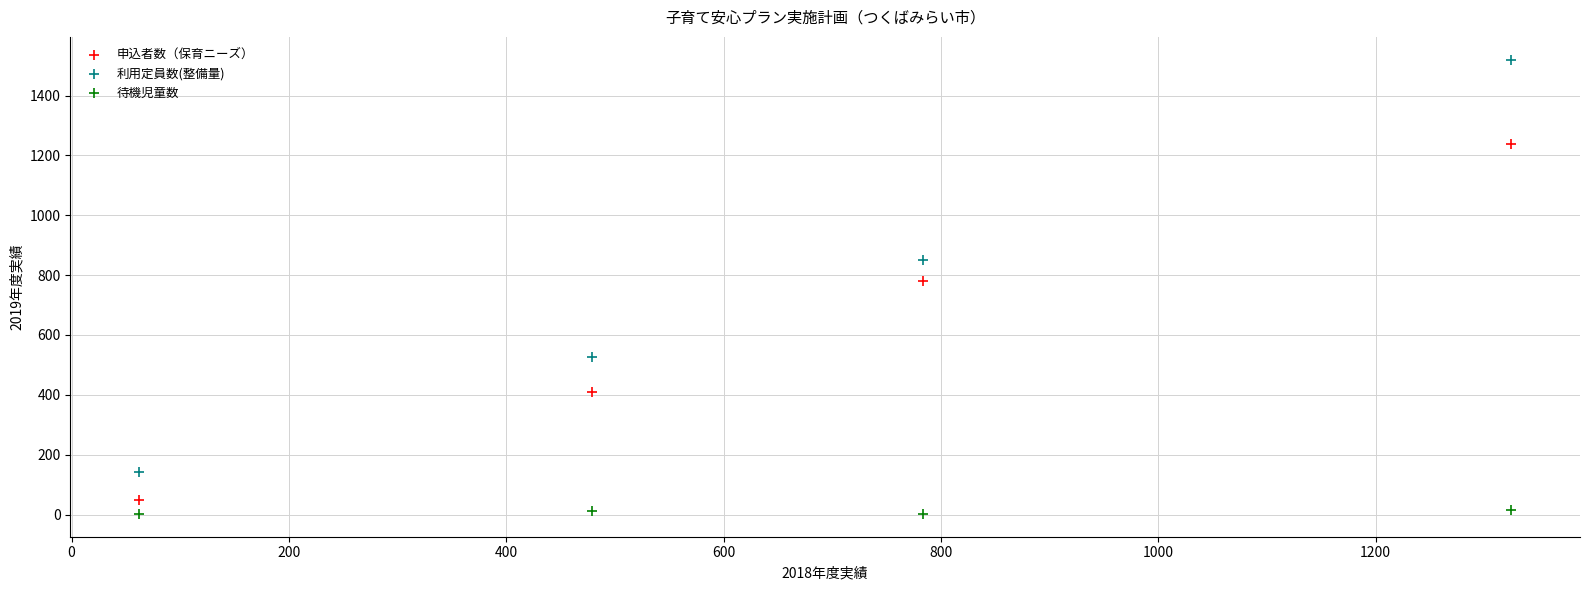

Which series contains the highest Y value?

利用定員数(整備量)